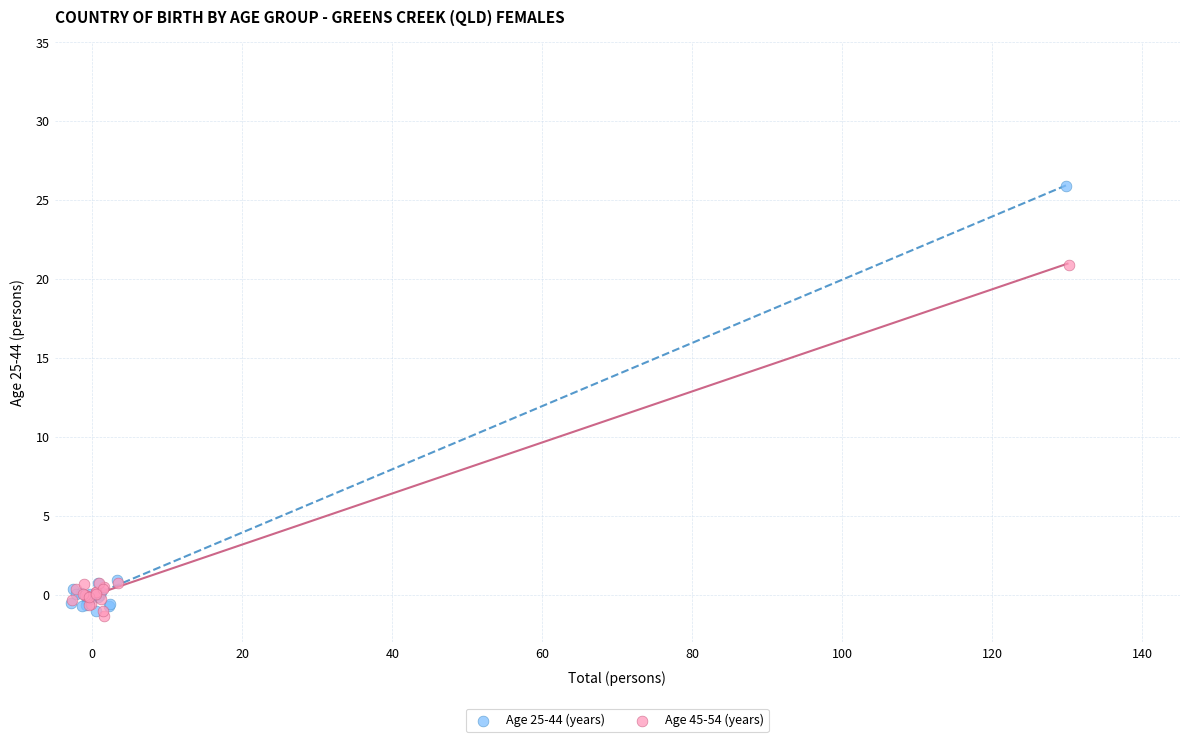

What are all the series names shown in the legend?

Age 25-44 (years), Age 45-54 (years)